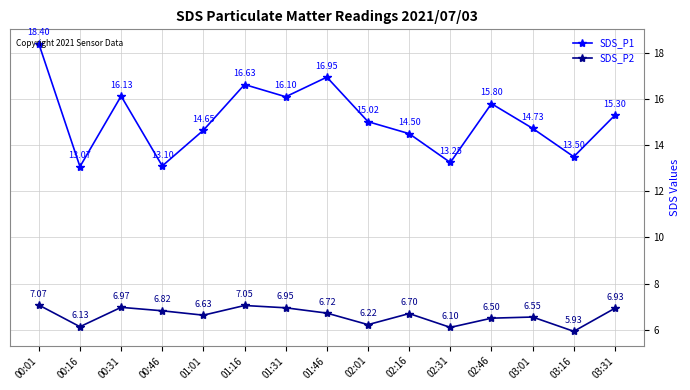

At 03:31, list the series in order from largest to smallest.

SDS_P1, SDS_P2